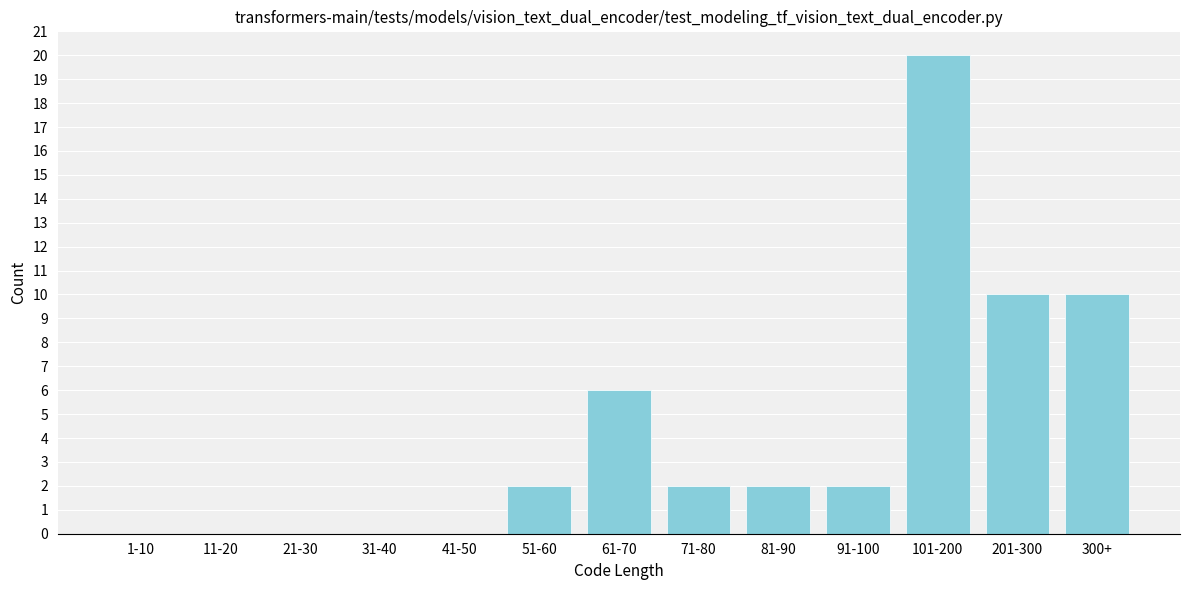

At which category does the chart reach its peak across all series?

101-200